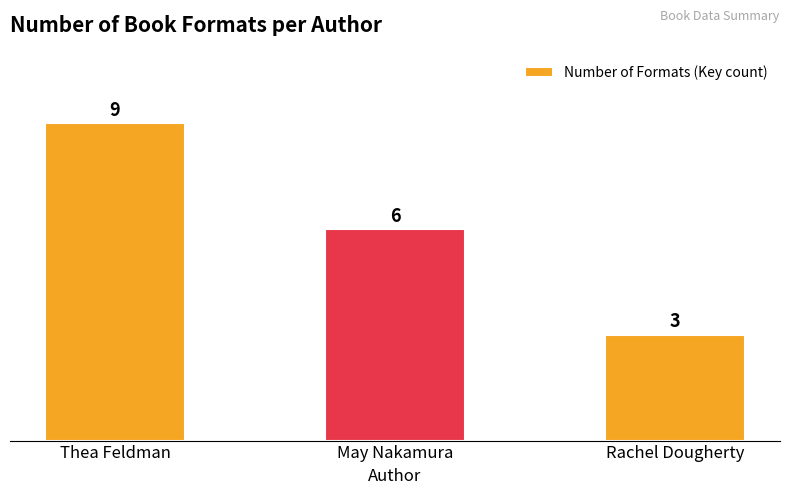

What is the ratio of the value at Rachel Dougherty to the value at May Nakamura?

0.5